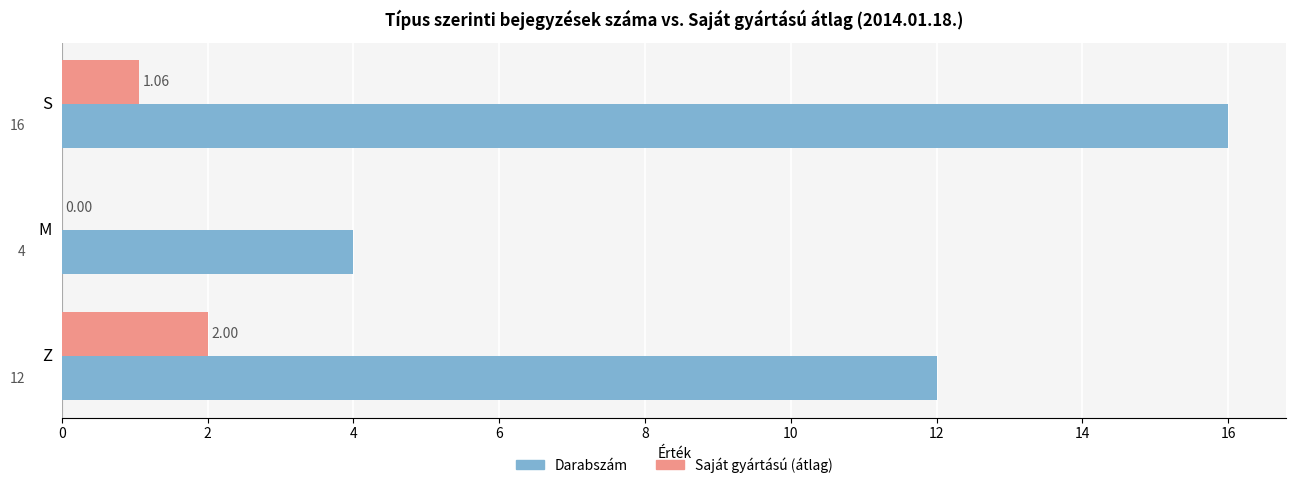

Which series has the largest total across all categories?

Darabszám